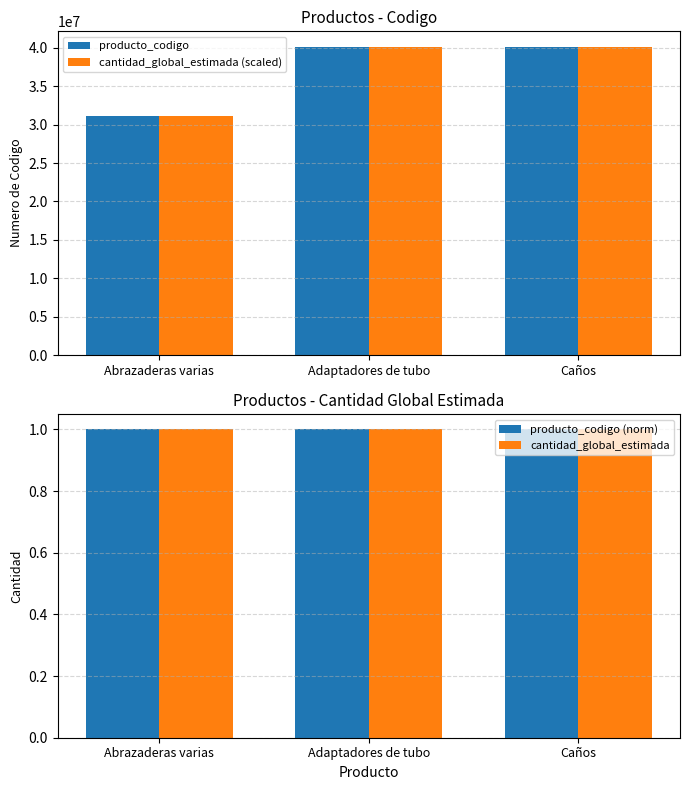

Reading left to right, list all the values displayed in this chart.

producto_codigo: 31162906	40142612	40141705
cantidad_global_estimada (scaled): 31162906	40142612	40141705
producto_codigo (norm): 1	1	1
cantidad_global_estimada: 1	1	1